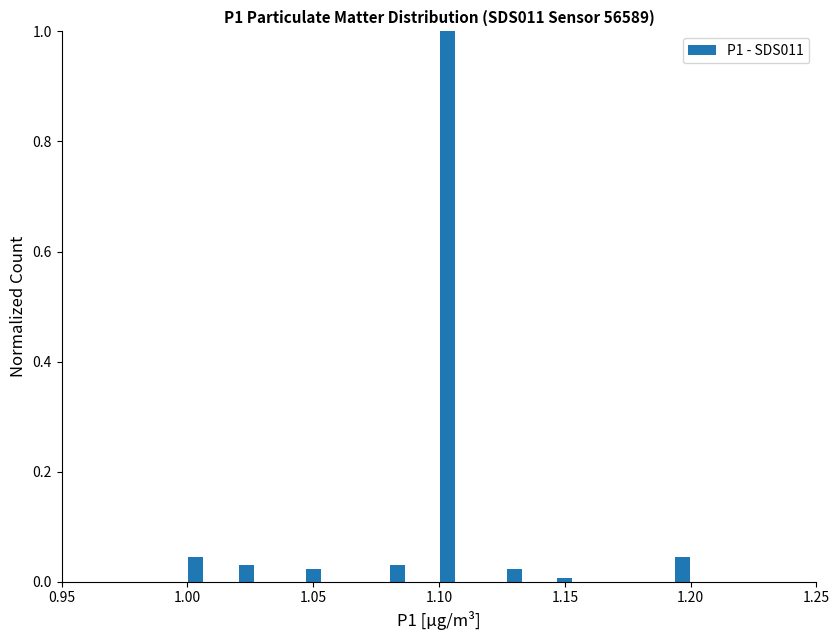

Read against the x-axis, roughly where is the centre of the tallest bar?

1.105